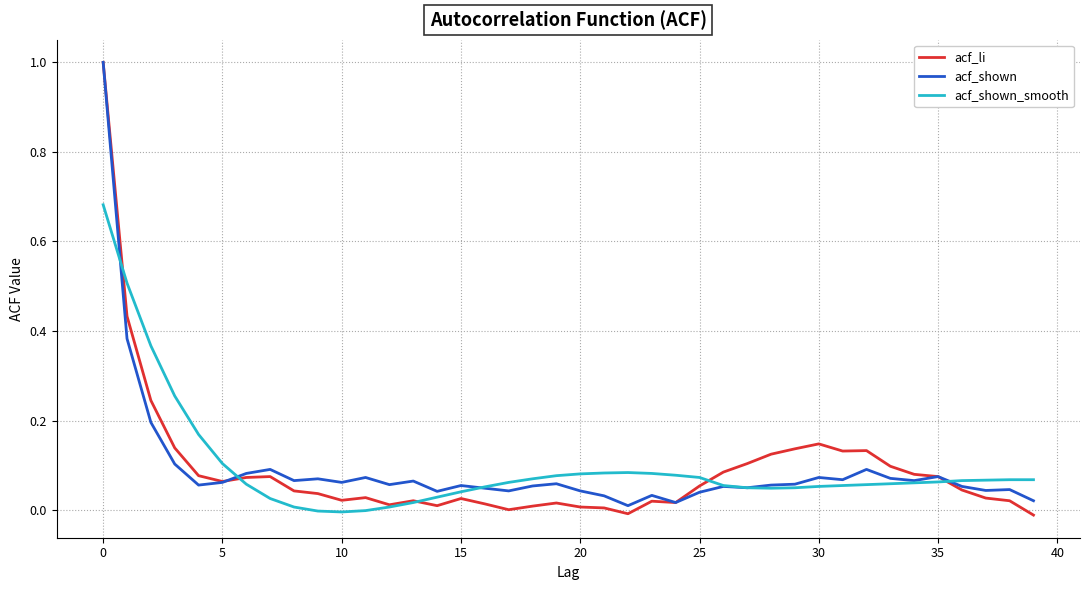

What are all the series names shown in the legend?

acf_li, acf_shown, acf_shown_smooth